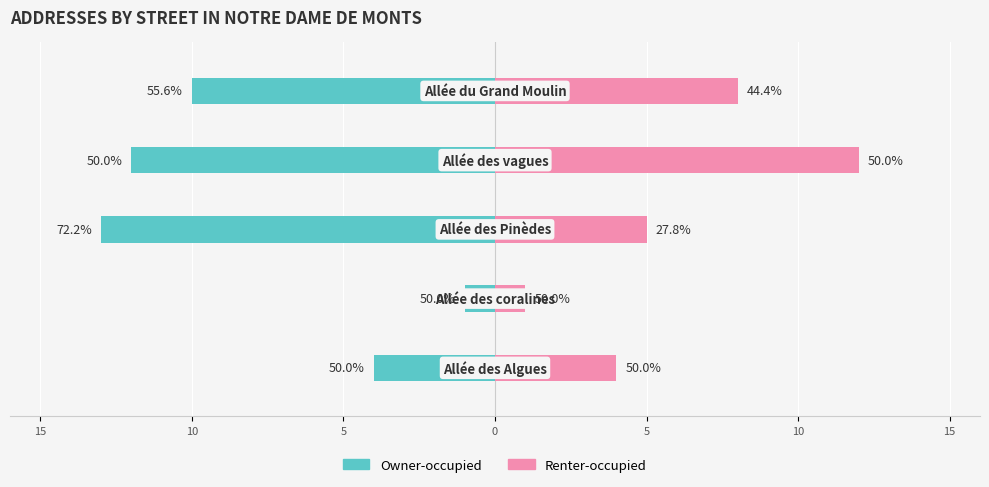

Is it true that Owner-occupied equals -3 at 5?

False